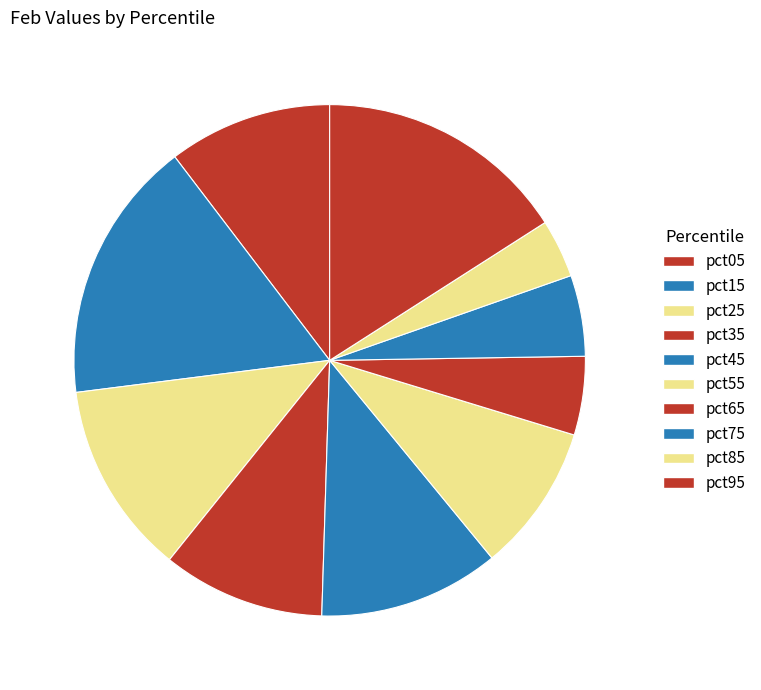

Which has a higher value, pct35 or pct55?

pct35